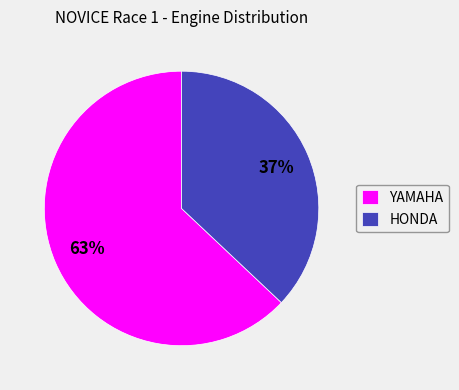

Rank the categories by value from lowest to highest.

HONDA, YAMAHA